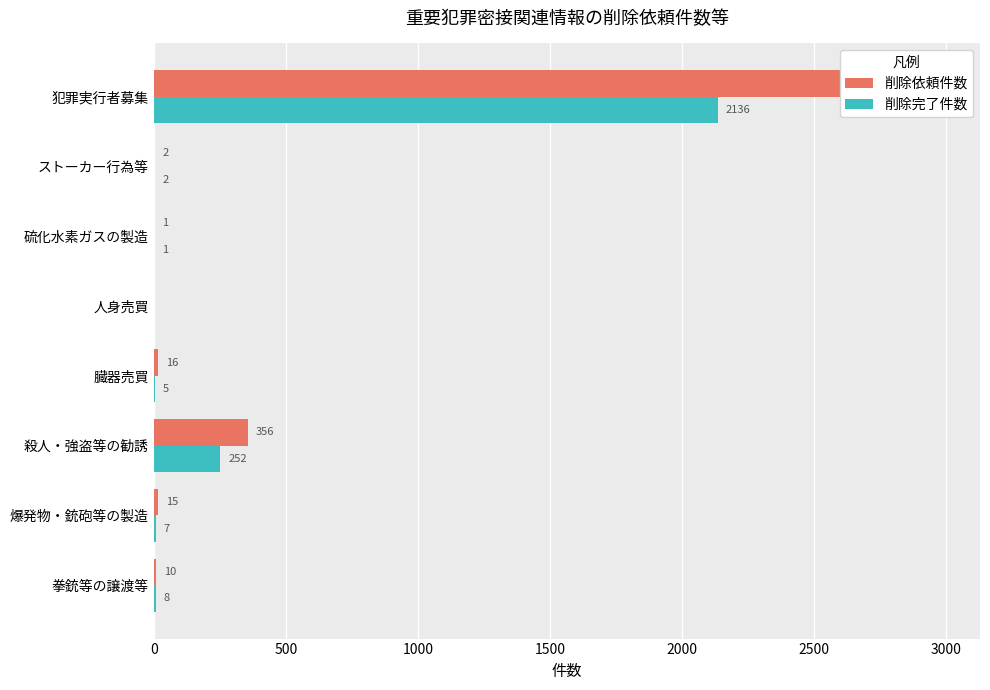

Reading left to right, list all the values displayed in this chart.

削除依頼件数: 10	15	356	16	0	1	2	2979
削除完了件数: 8	7	252	5	0	1	2	2136